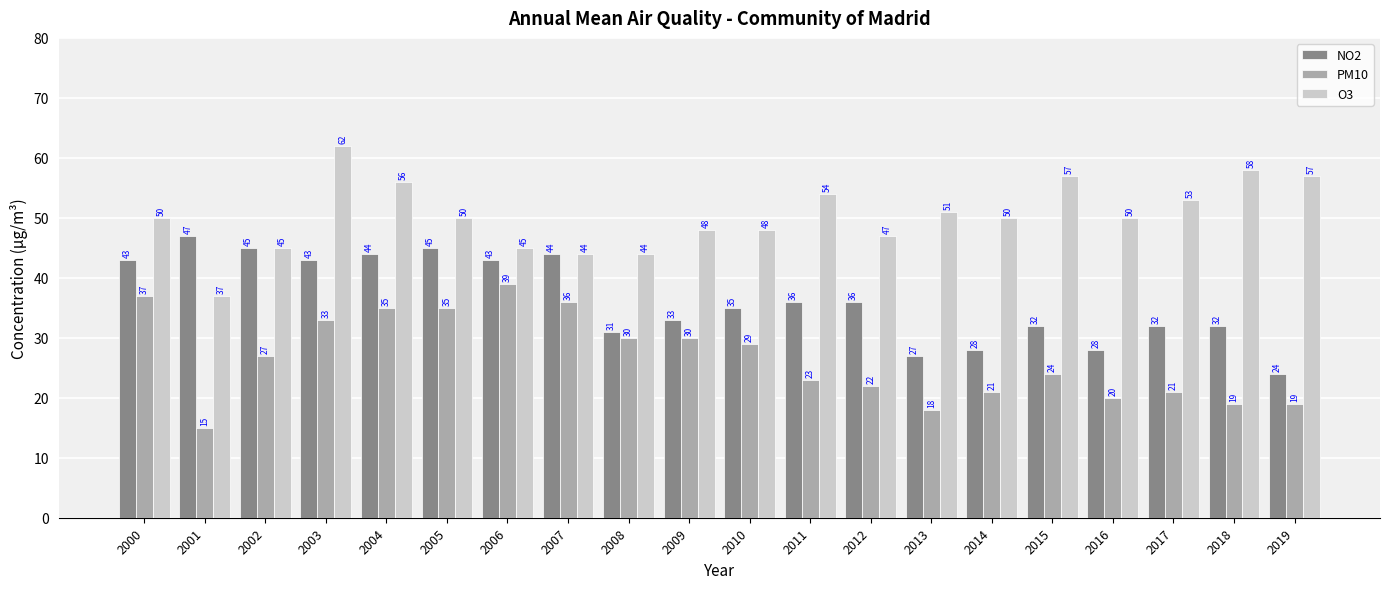

What is the total value across all series at 2004?

135